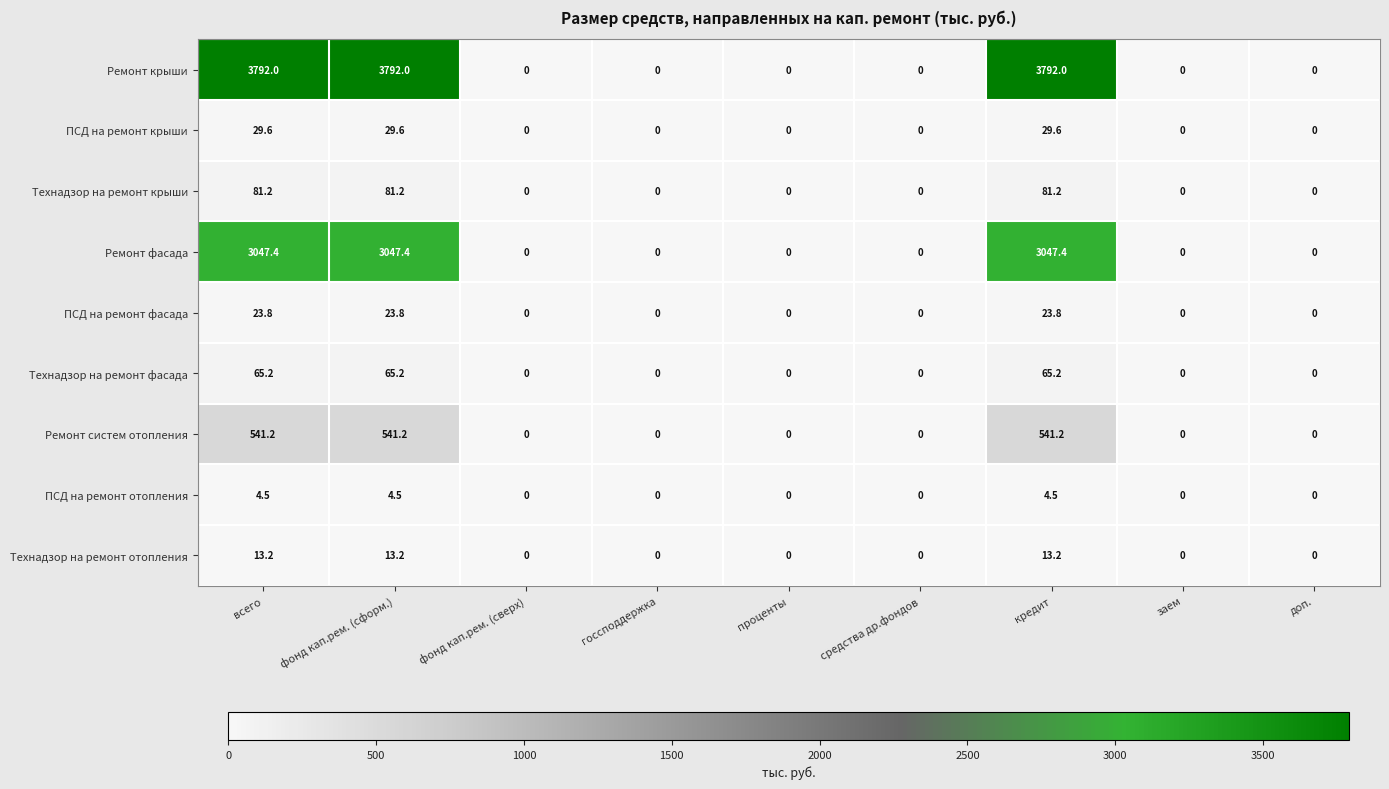

Which series changed the most between всего and фонд кап.рем. (сверх)?

Ремонт крыши